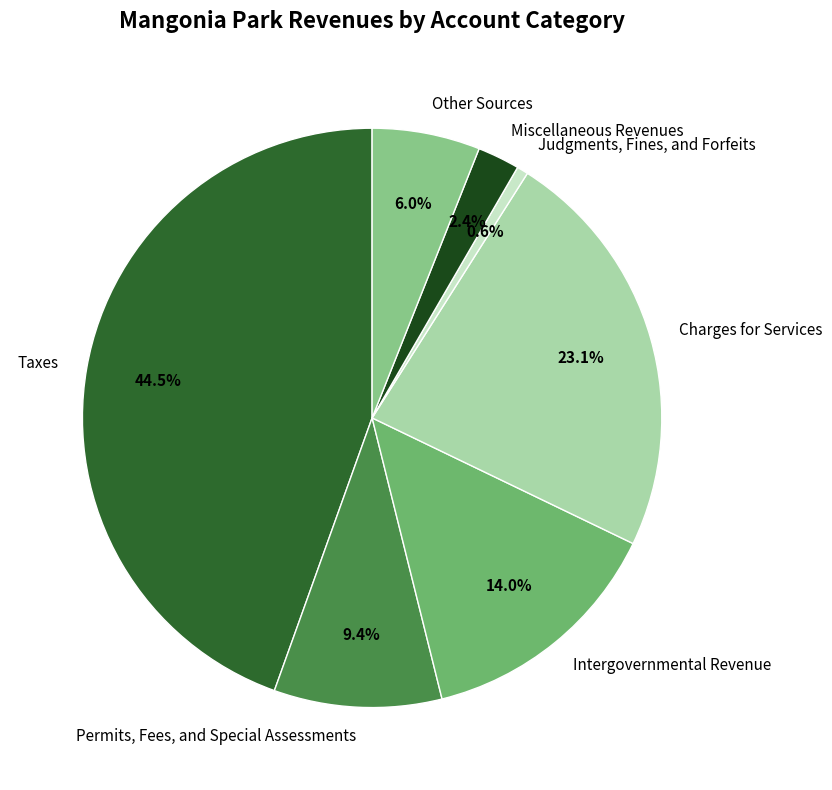

Rank the categories by value from highest to lowest.

Taxes, Charges for Services, Intergovernmental Revenue, Permits, Fees, and Special Assessments, Other Sources, Miscellaneous Revenues, Judgments, Fines, and Forfeits